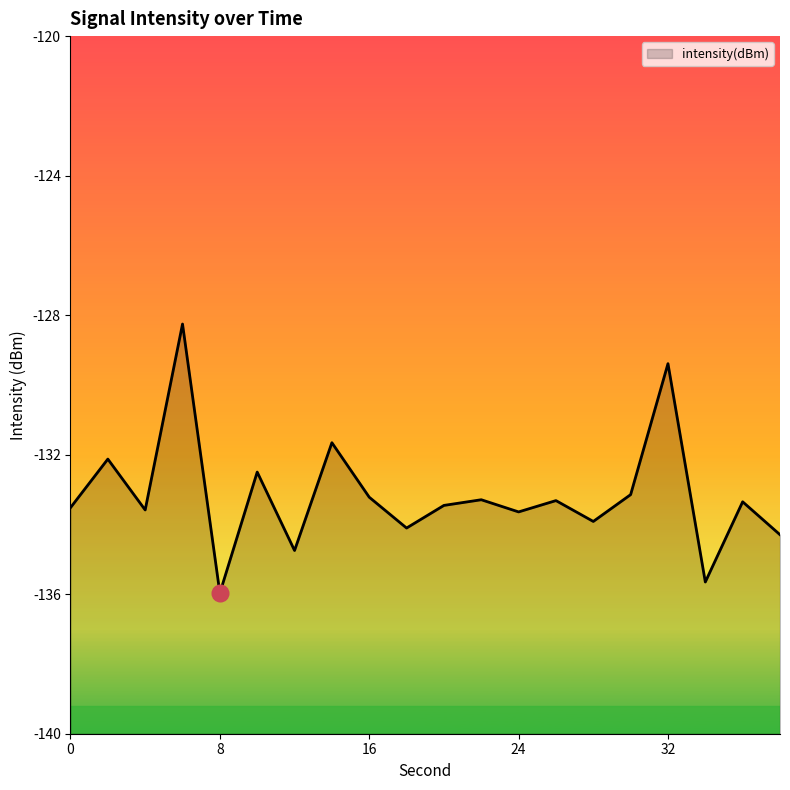

Is it true that the value at 22 is -178.0?

False